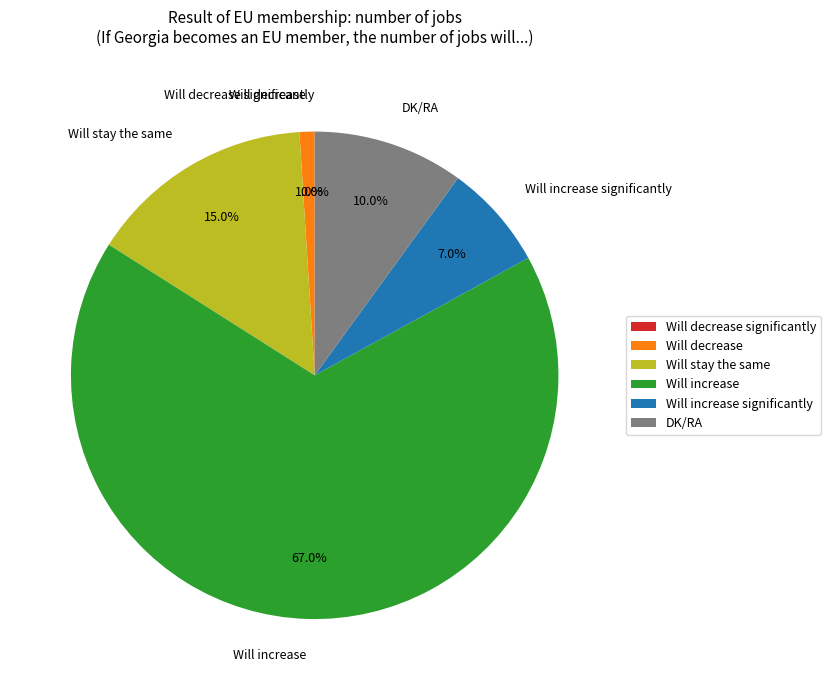

To the nearest percent, what is the difference between the largest and smallest slice percentages?

67%